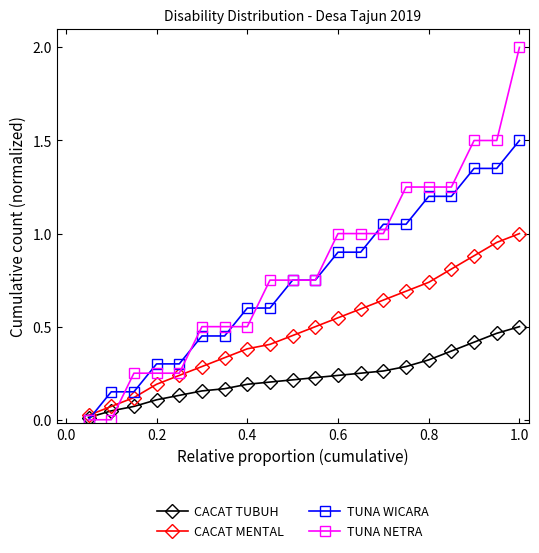

True or false: CACAT MENTAL has more than 2 points higher than both neighbors.

False